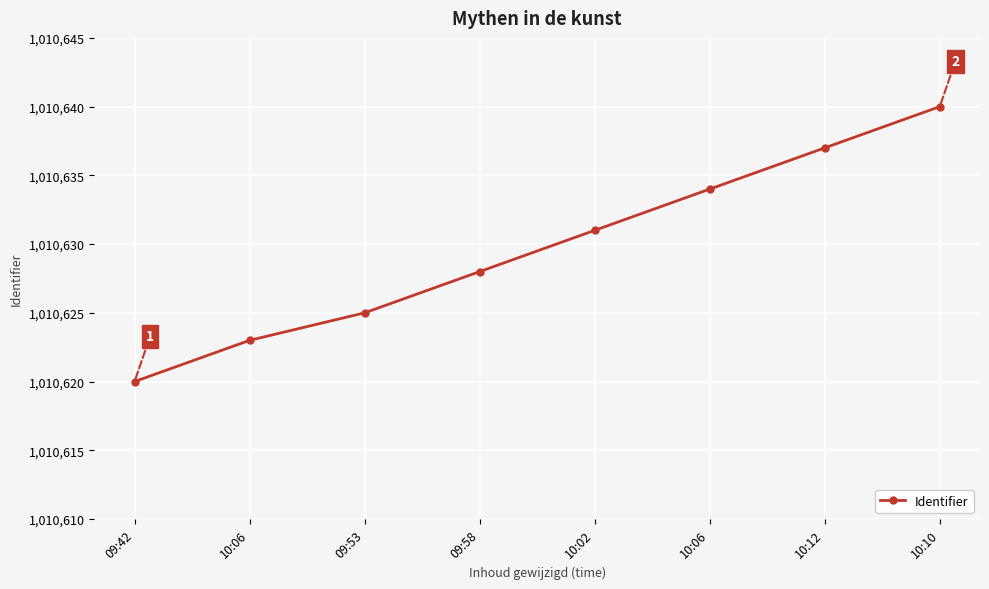

Does the chart have visible grid lines?

Yes